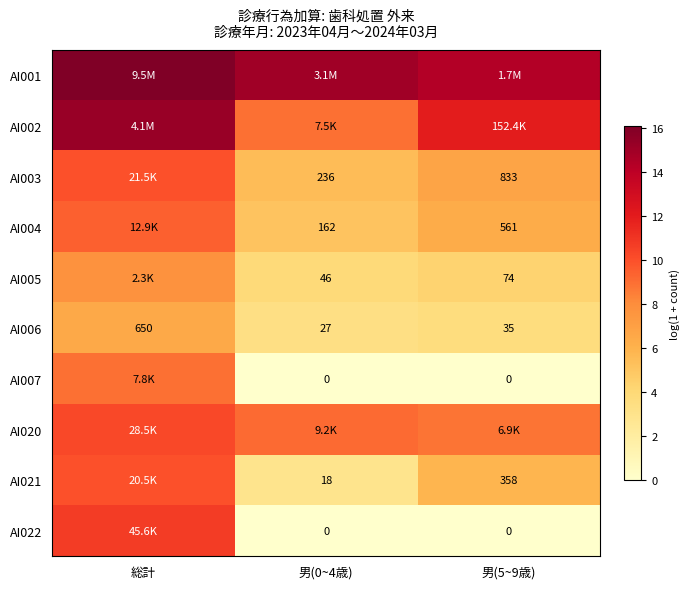

Between 男(0~4歳) and 総計, which is larger?

総計